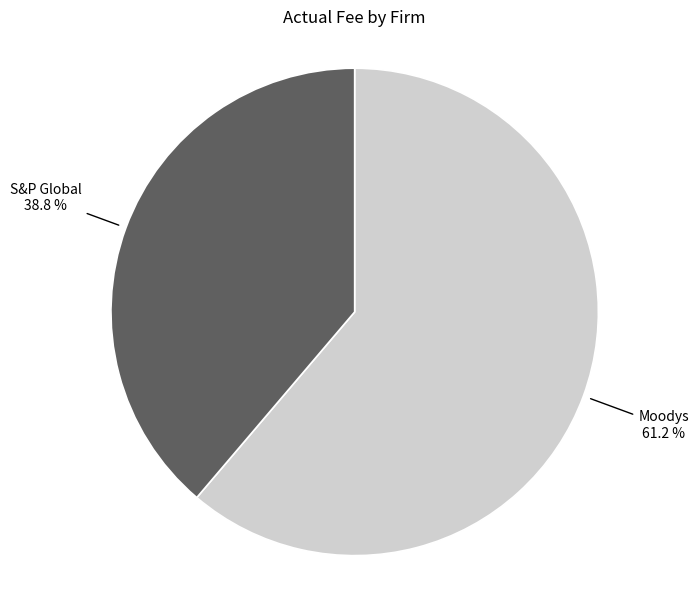

Is there any slice that represents more than half of the pie?

Yes